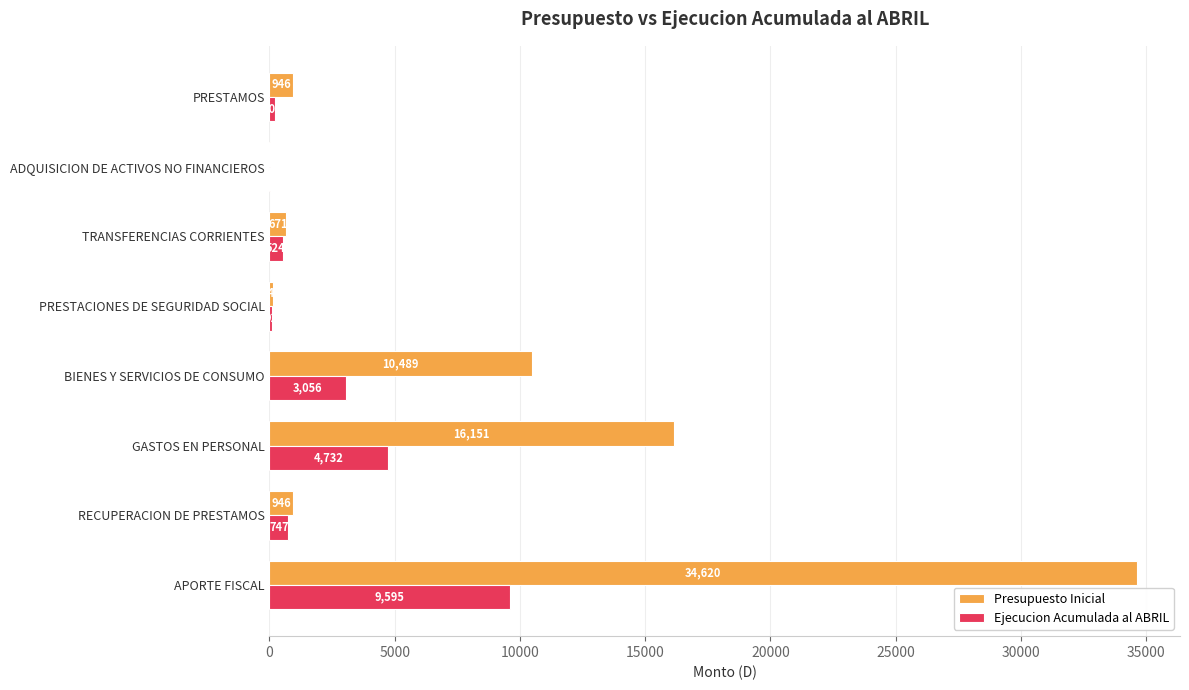

Where is Ejecucion Acumulada al ABRIL nearest to the value 4798?

GASTOS EN PERSONAL